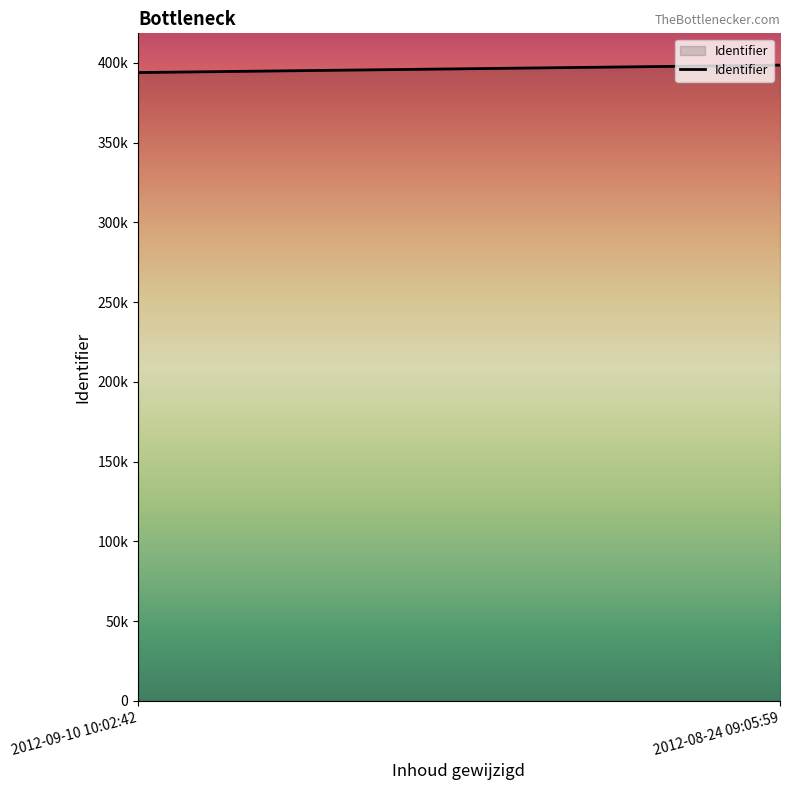

Rank the categories by value from lowest to highest.

2012-09-10 10:02:42, 2012-08-24 09:05:59